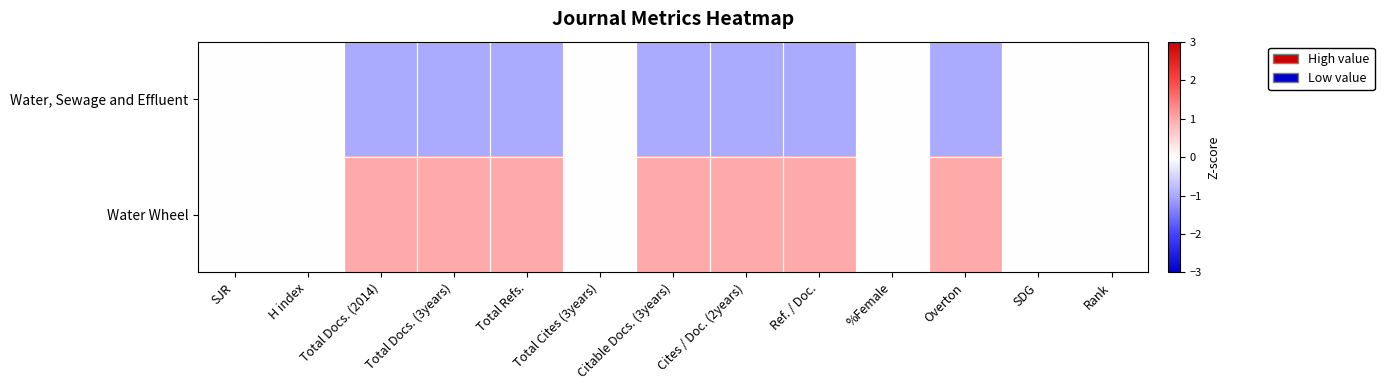

At Total Docs. (3years), list the series in order from smallest to largest.

Water, Sewage and Effluent, Water Wheel